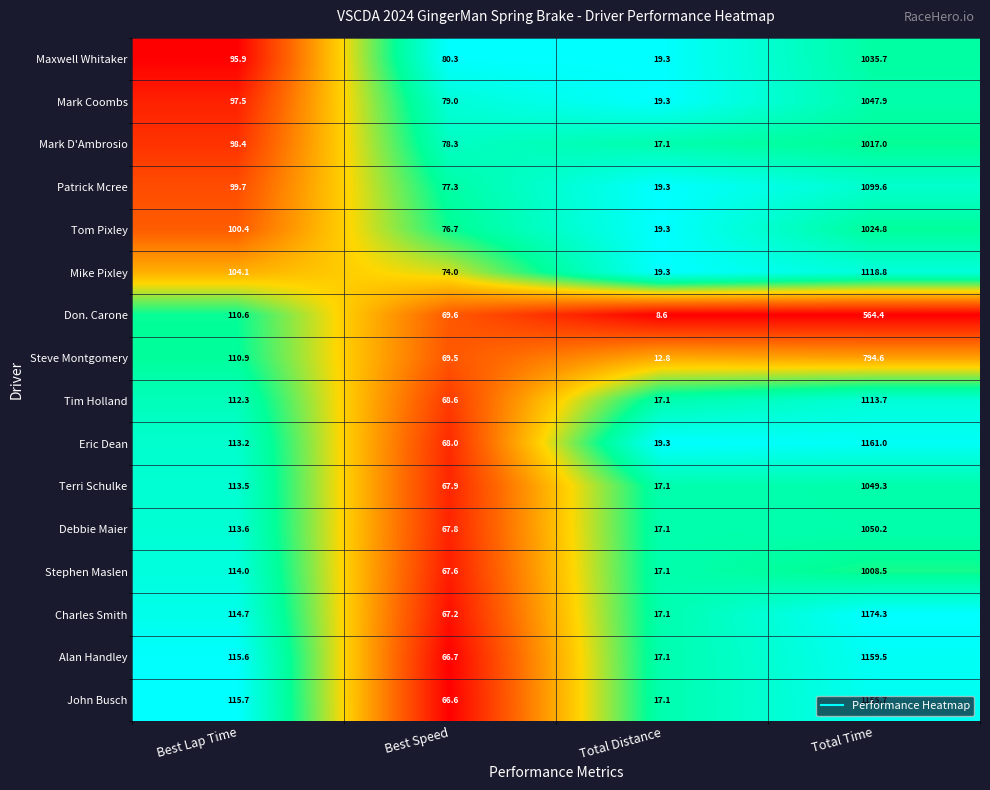

At which label is Patrick Mcree closest to 559?

Best Lap Time